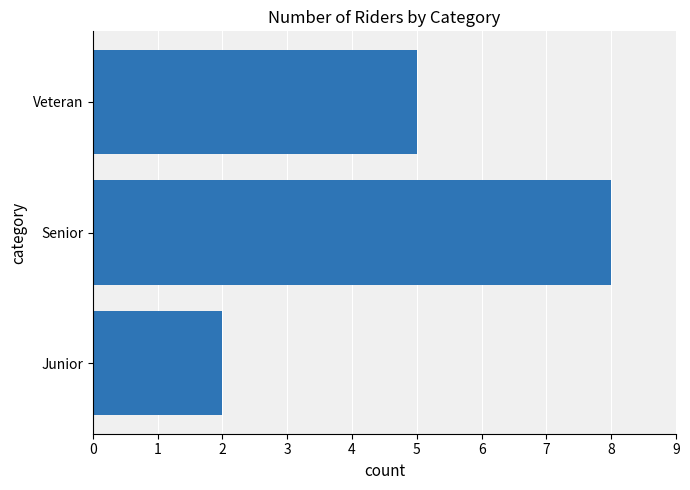

The value at Veteran is 5. True or false?

True